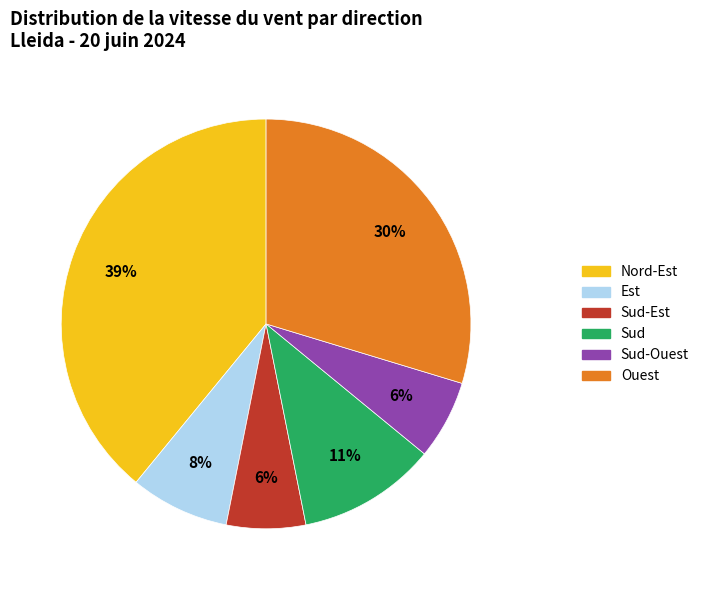

To the nearest percent, what is the difference between the largest and smallest slice percentages?

33%